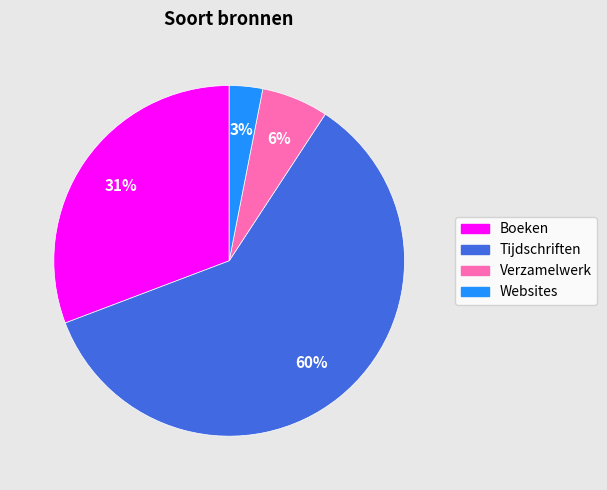

What percentage is the Websites slice, to the nearest percent?

3%